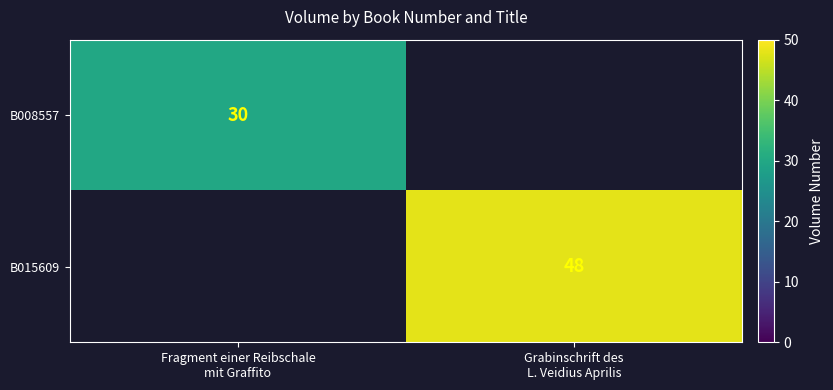

How many distinct data groups are displayed?

2